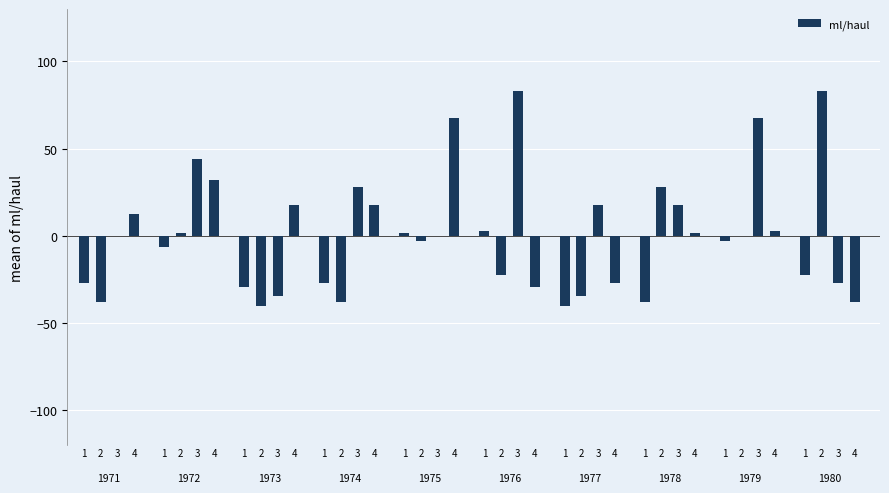

Does the chart contain stacked bars?

No